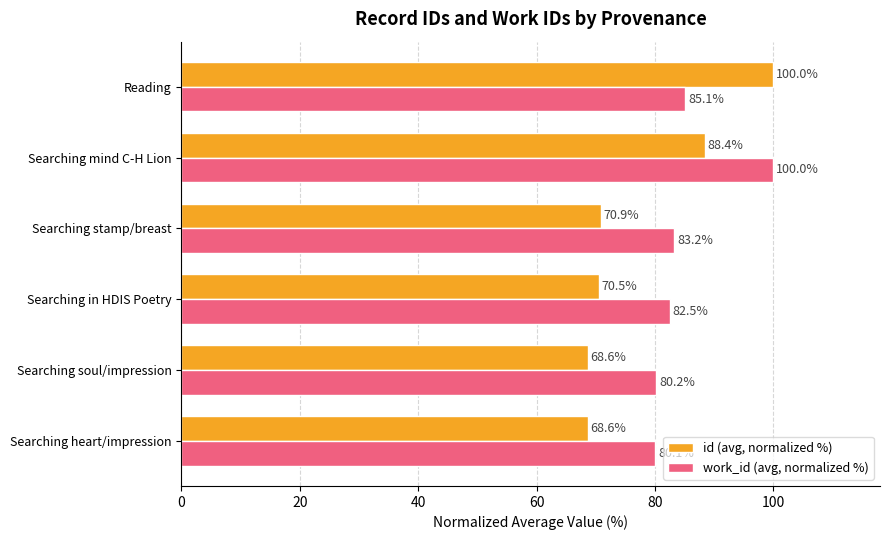

What is the average value of the id (avg, normalized %) series?

77.8